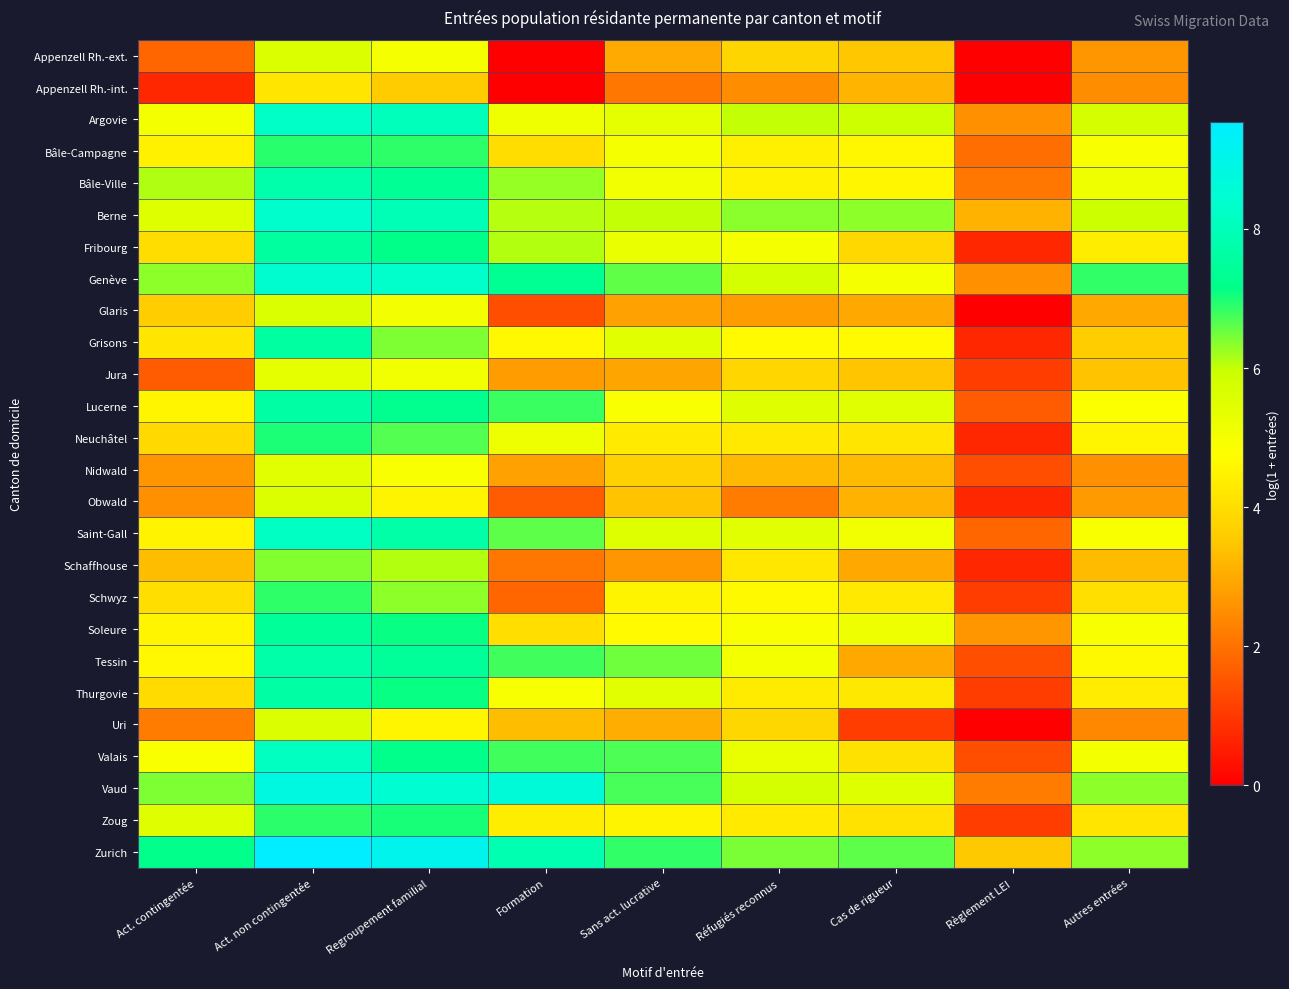

How many series are shown in this chart?

26